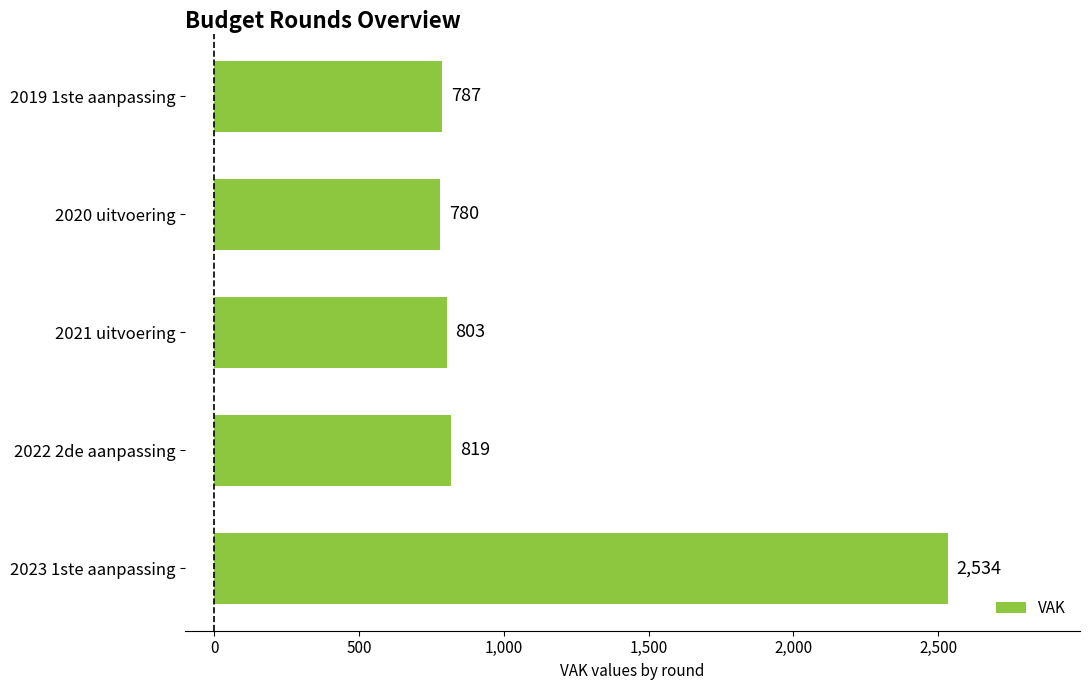

True or false: the data shows 819 at 2022 2de aanpassing.

True